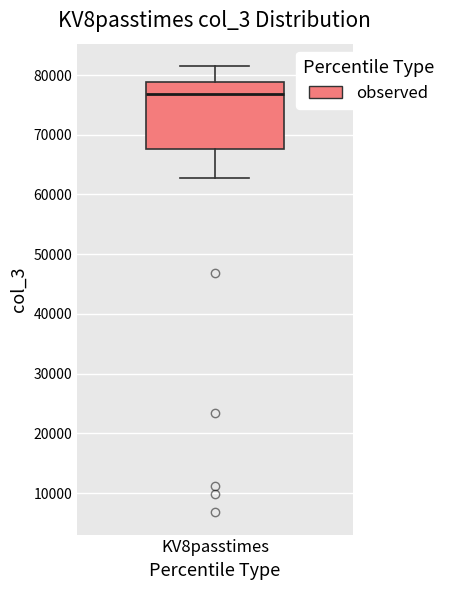

Transcribe this box plot: give where the median line is, the range the box spans, and where the two whiskers end, as read against the y-axis. The values are not printed on the chart, so give them approximately, as read against the axis.

median 77000, box 68000 to 79000, whiskers 63000 to 82000